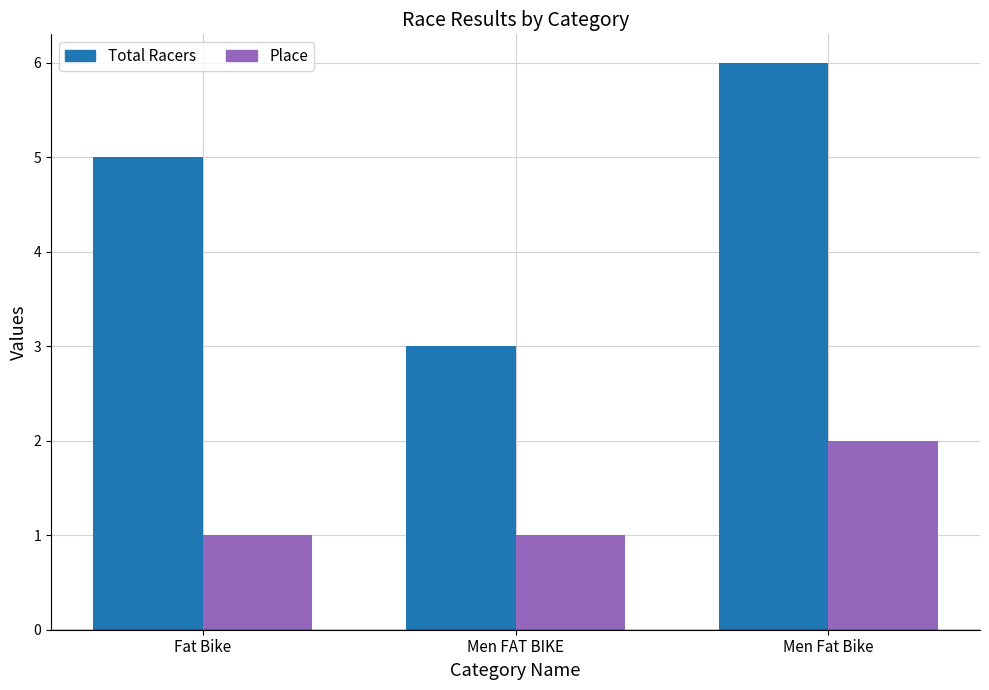

What is the average value of the Total Racers series?

5